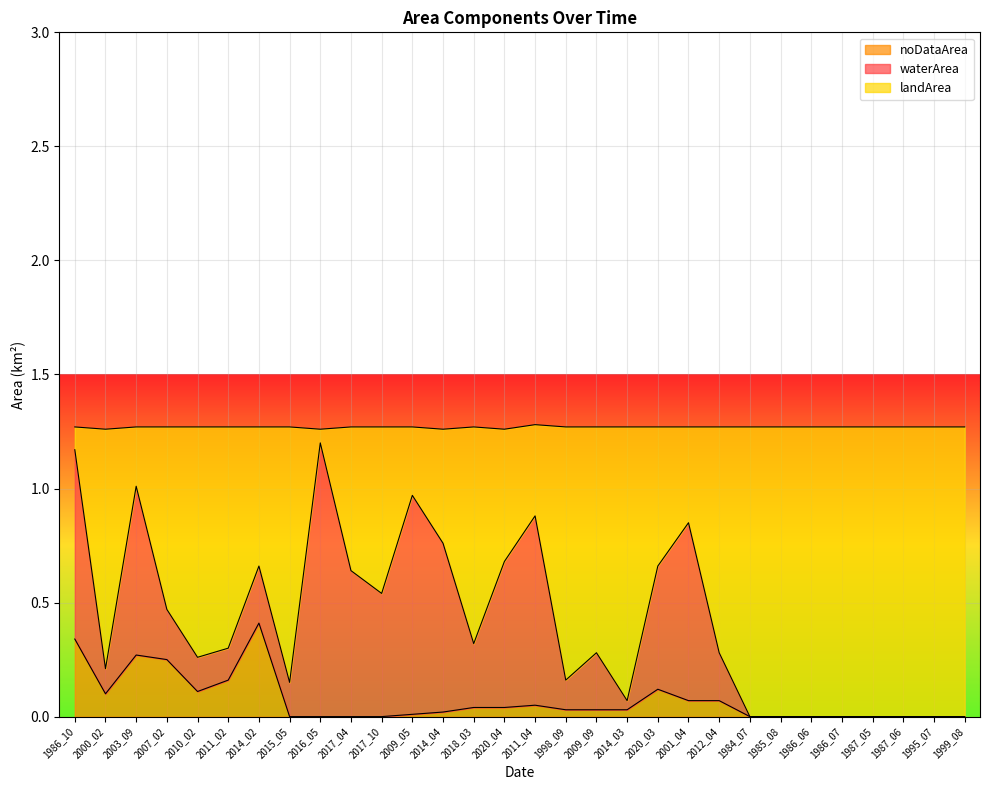

At which label does noDataArea reach its peak?

2014_02